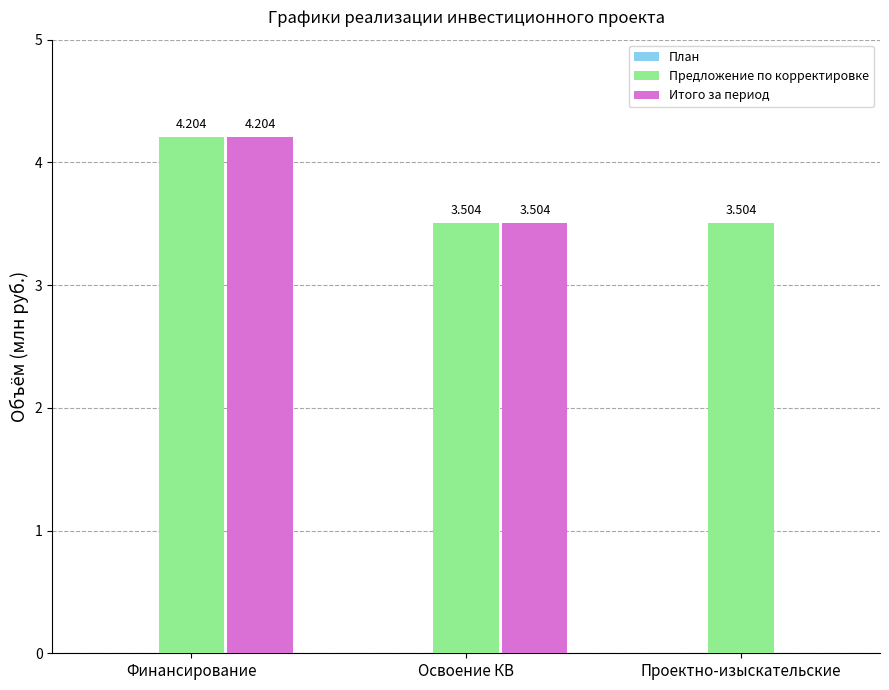

At which category does the chart reach its peak across all series?

Финансирование